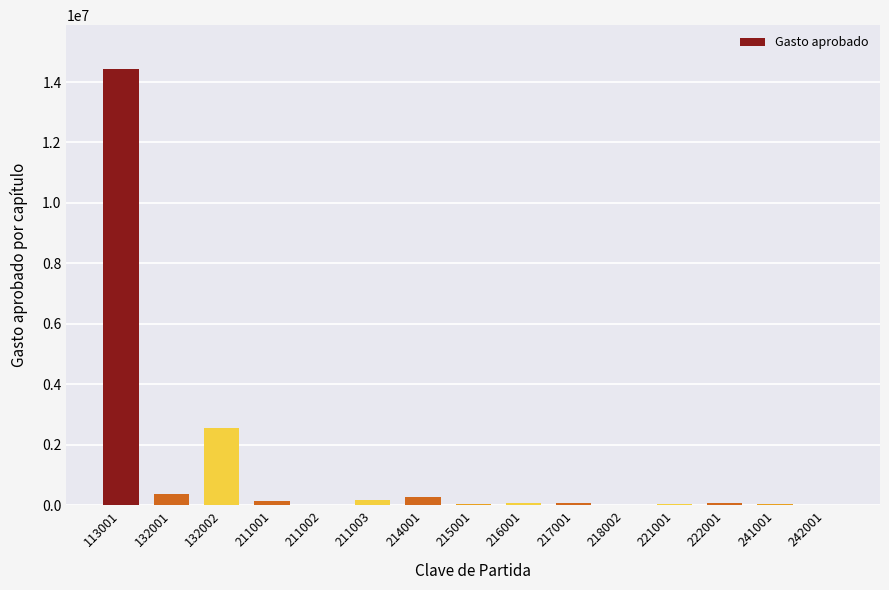

What is the greatest value displayed?

14436516